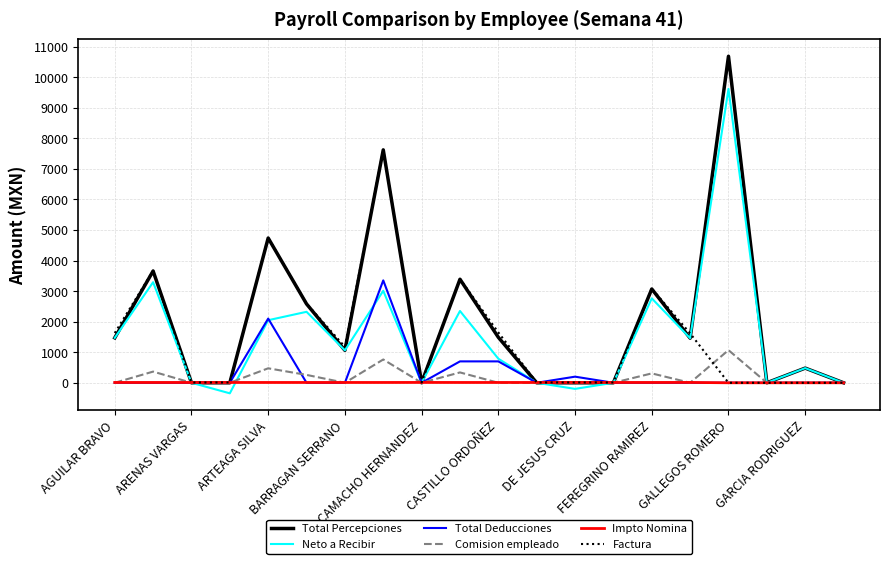

Which series has the largest total across all categories?

Total Percepciones